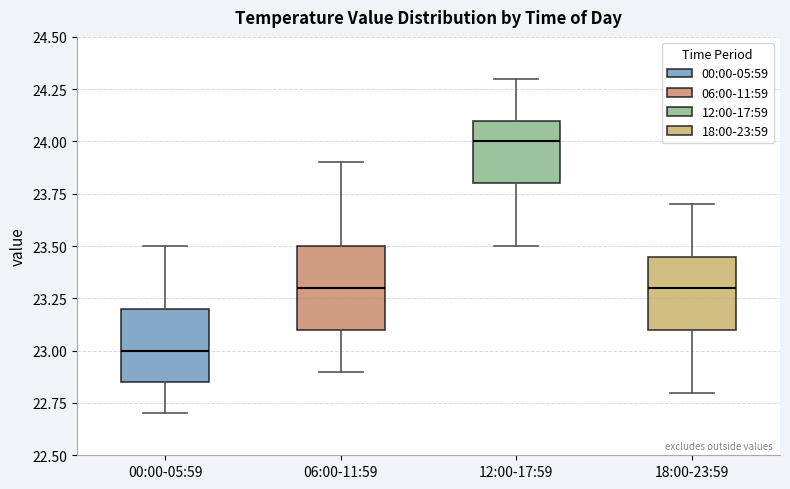

Comparing the boxes themselves (not the whiskers), which one is the tallest?

06:00-11:59